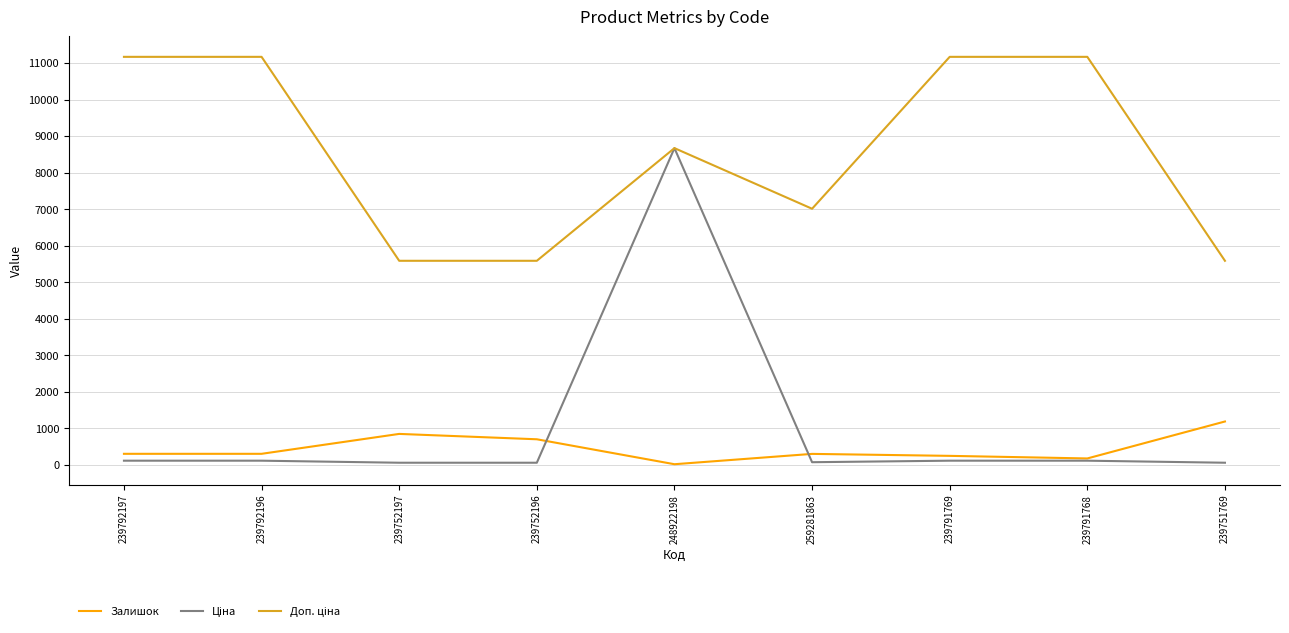

In Залишок, how many points are higher than both neighbors (excluding endpoints)?

2